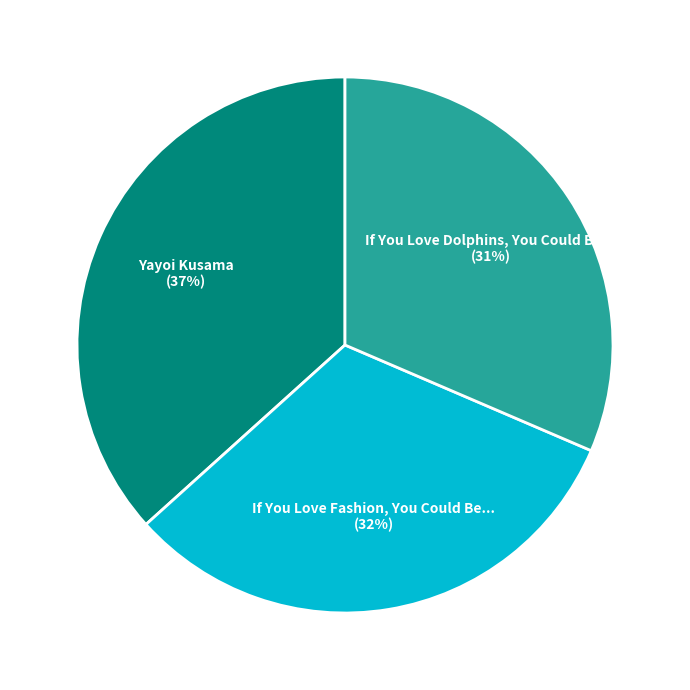

True or false: If You Love Fashion, You Could Be... accounts for 38% of the total.

False